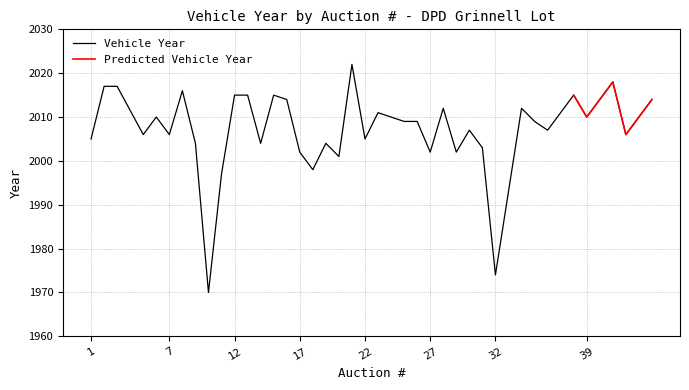

True or false: the data shows 739 at 24.

False